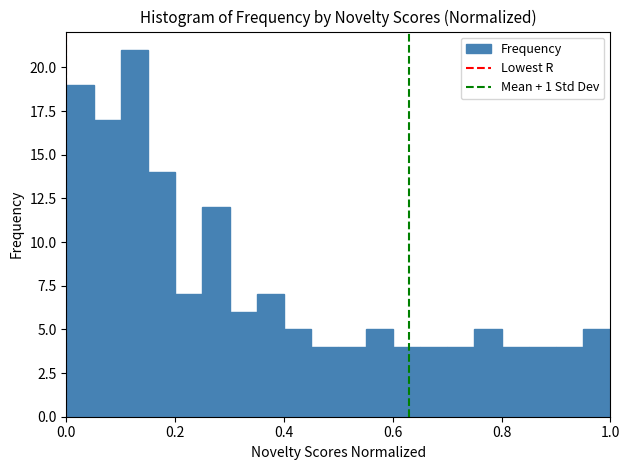

Around what value on the x-axis is the tallest bar? Give the approximate position of its centre, as read against the axis.

0.12